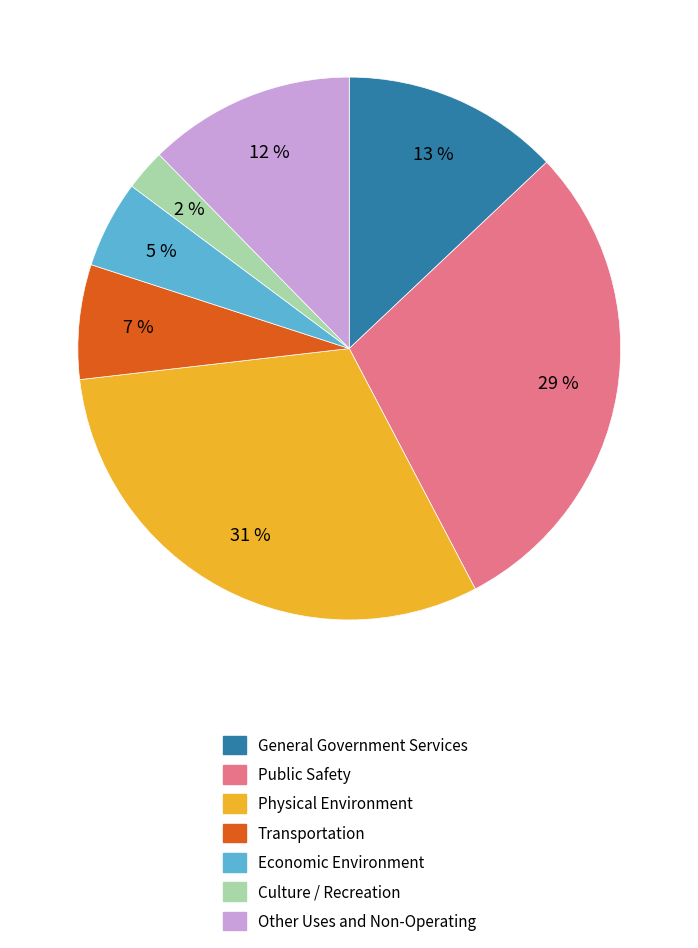

The General Government Services slice represents 13% of the pie. True or false?

True